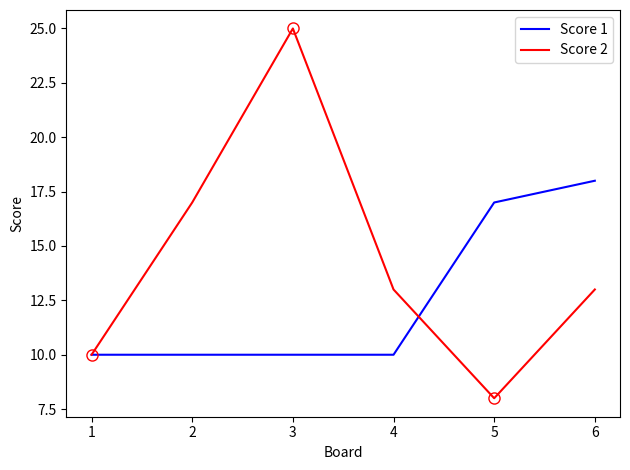

Where is Score 1 nearest to the value 14?

5